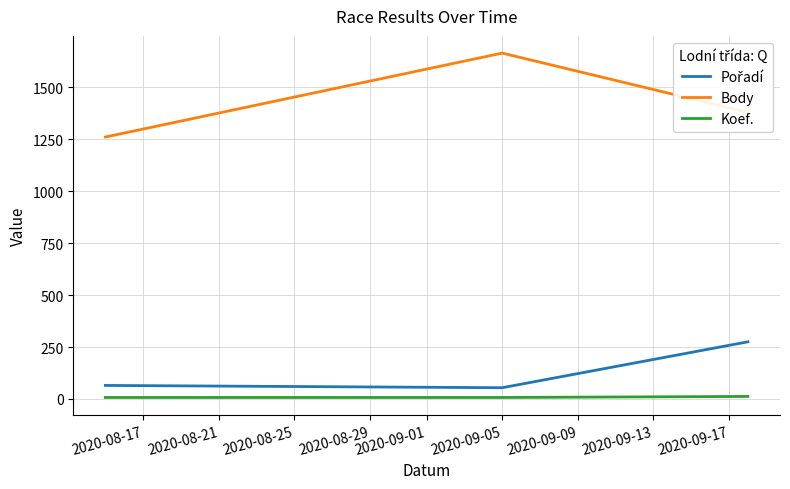

Which series has the largest range (max minus min)?

Body